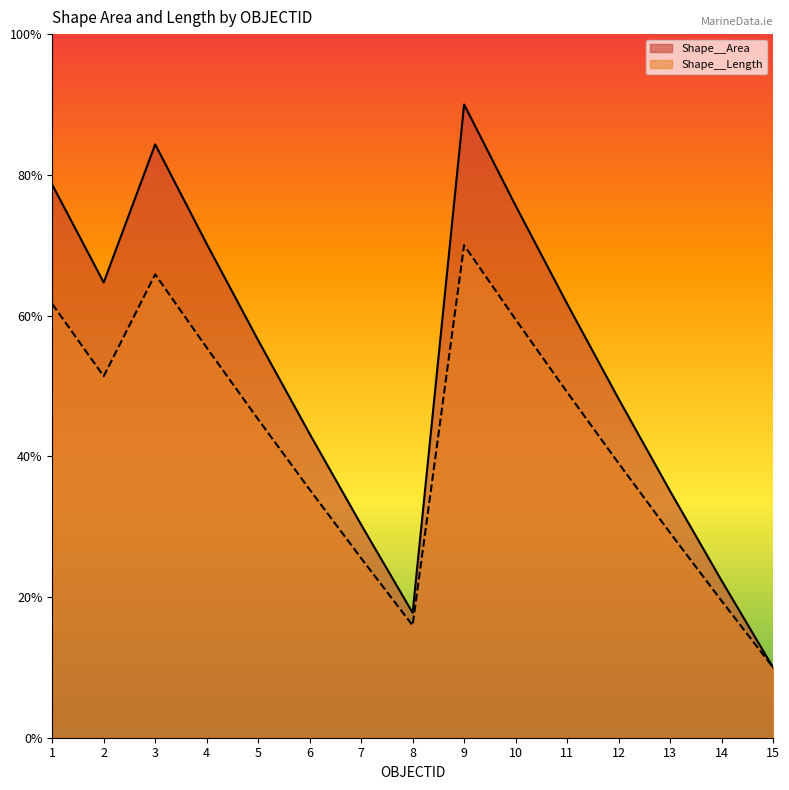

Between 8 and 11, which series saw the biggest shift?

Shape__Area